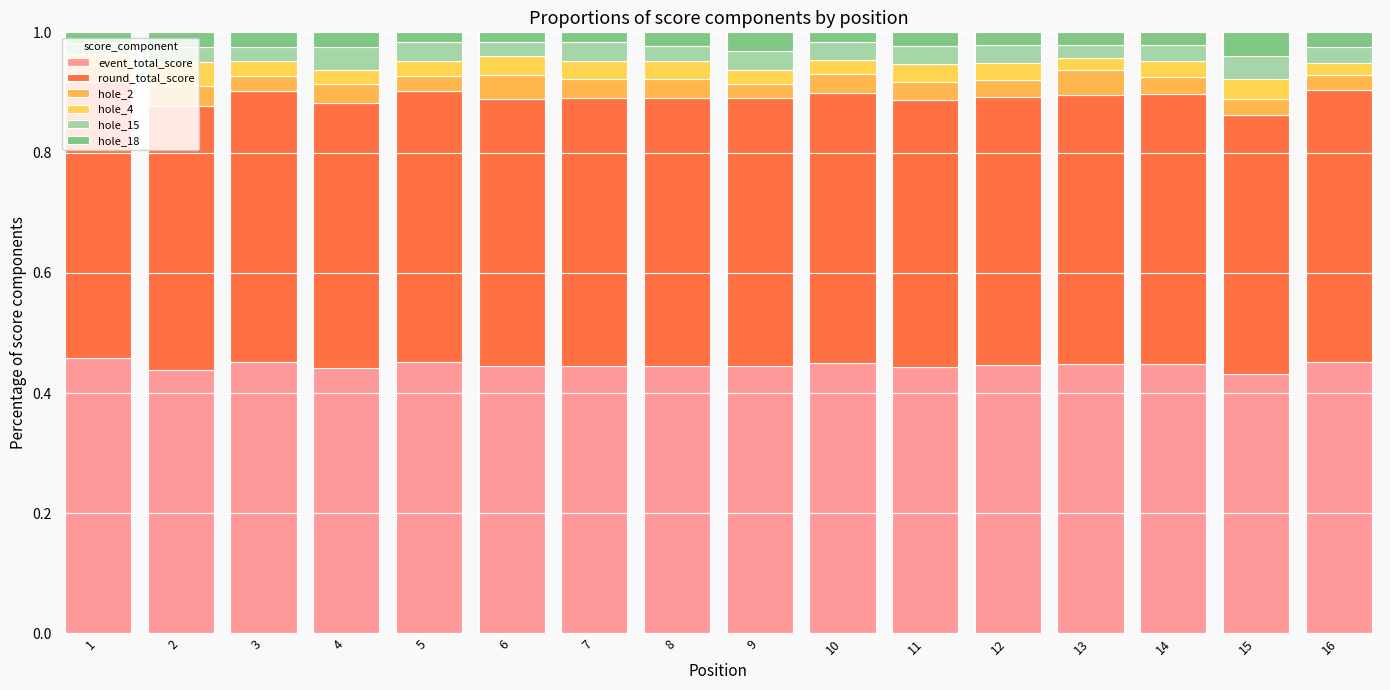

Is it true that hole_4 equals 0.0 at 15?

True